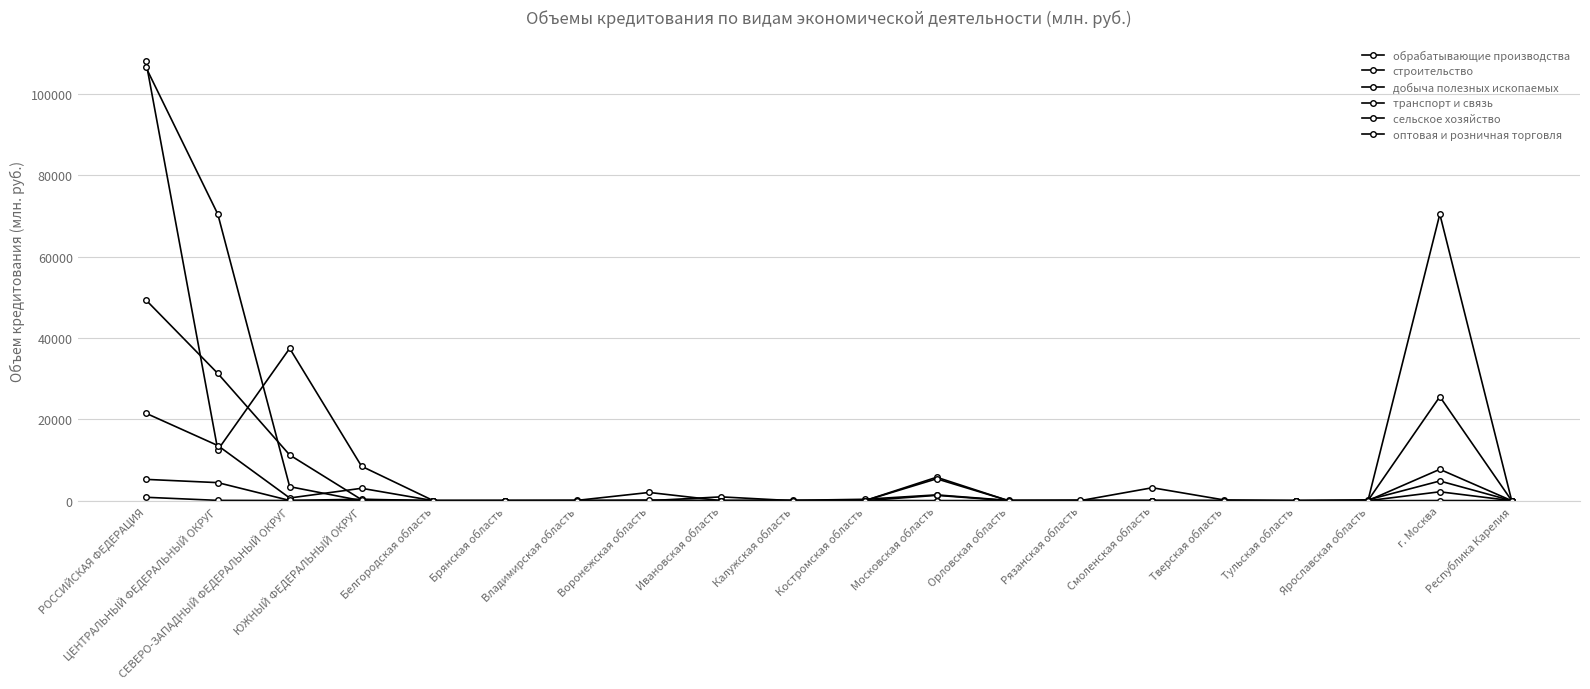

In обрабатывающие производства, how many points are higher than both neighbors (excluding endpoints)?

5